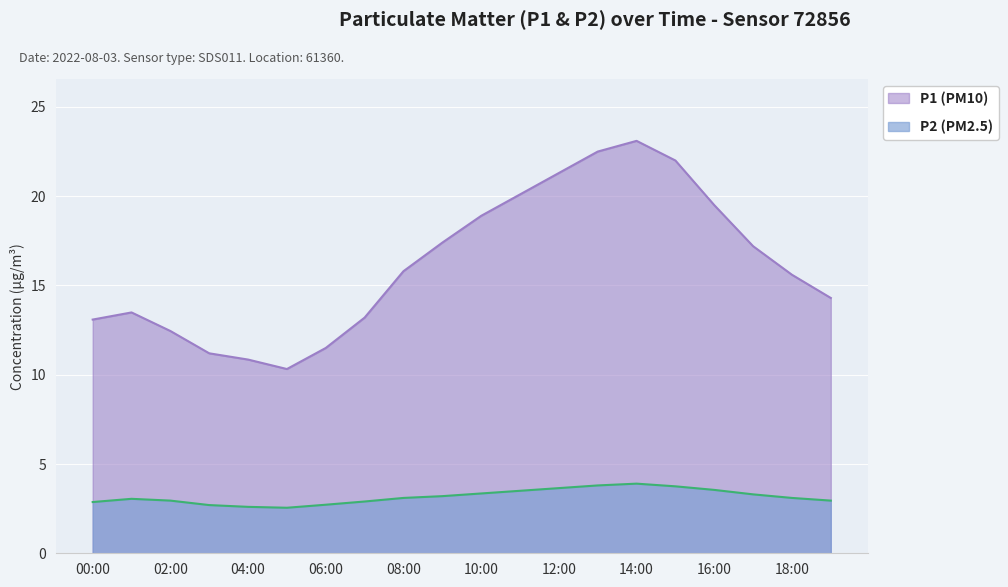

Rank the series at 04:00 from highest to lowest value.

P1 (PM10), P2 (PM2.5)